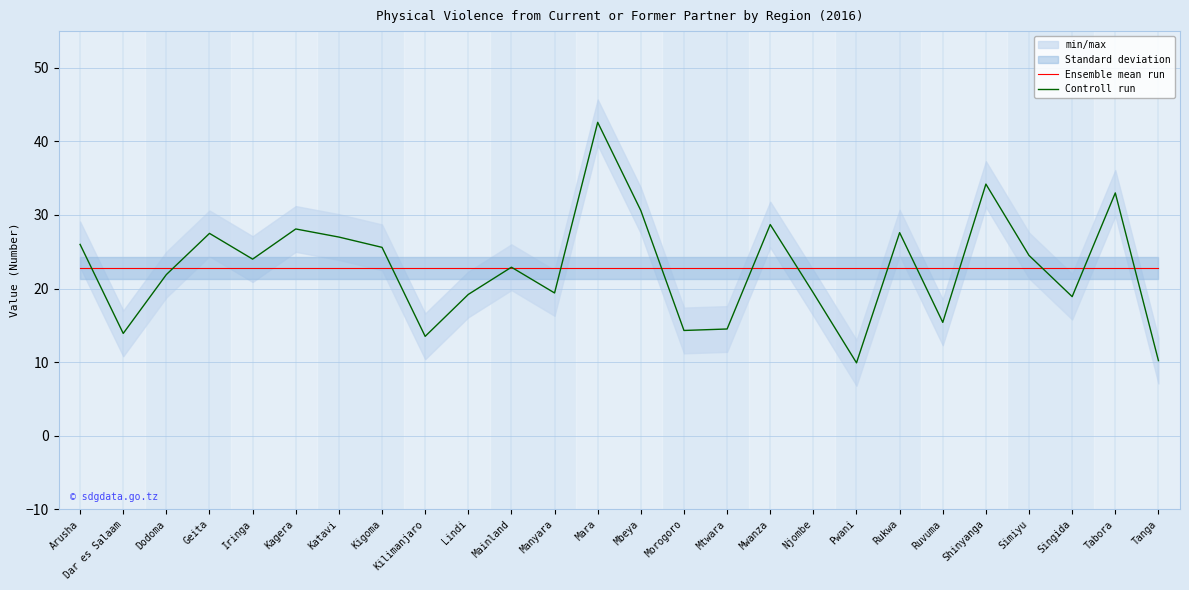

At Simiyu, list the series in order from smallest to largest.

Ensemble mean run, Controll run